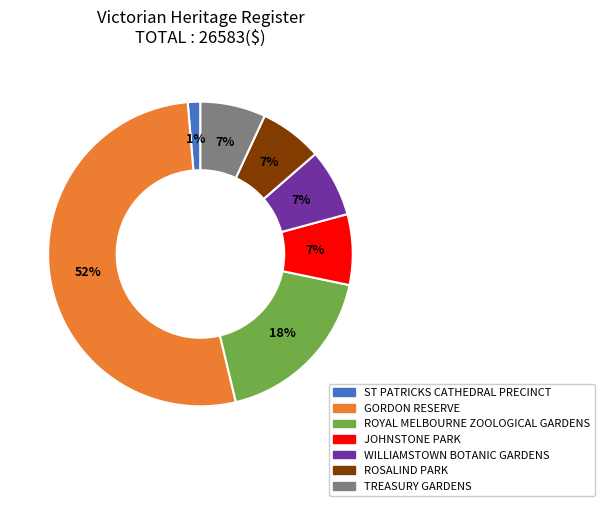

Between ROYAL MELBOURNE ZOOLOGICAL GARDENS and JOHNSTONE PARK, which is larger?

ROYAL MELBOURNE ZOOLOGICAL GARDENS